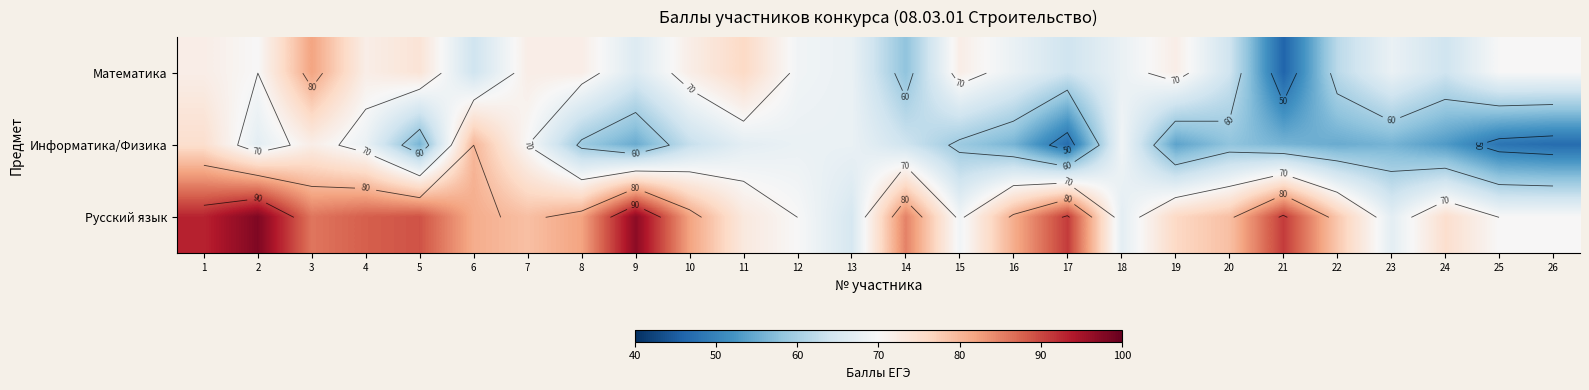

Which category has the highest value across all series?

2